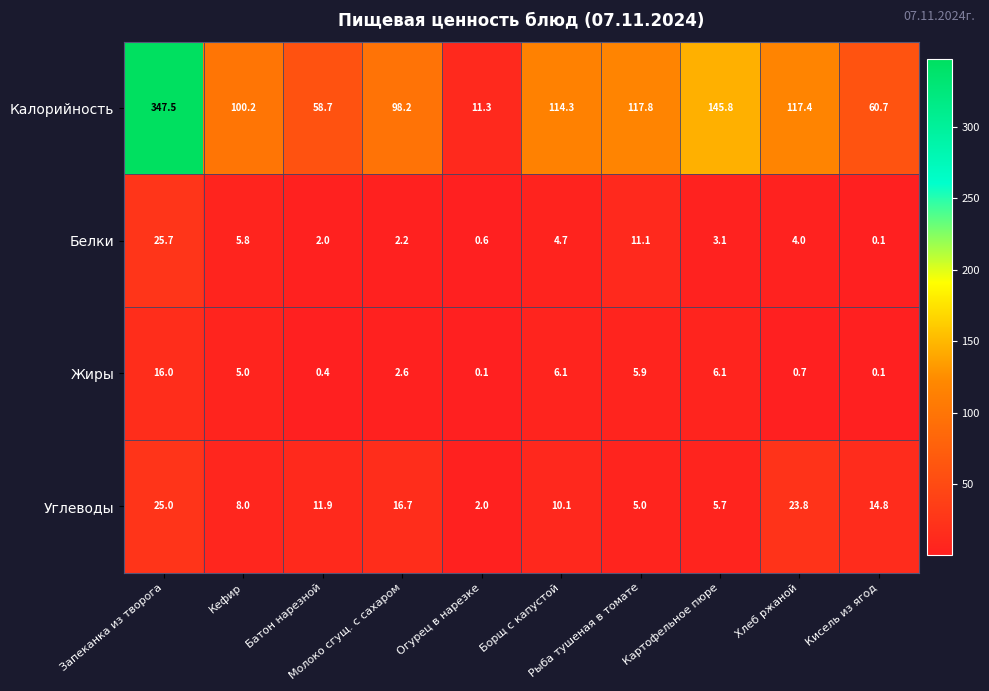

Rank the series at Рыба тушеная в томате from highest to lowest value.

Калорийность, Белки, Жиры, Углеводы